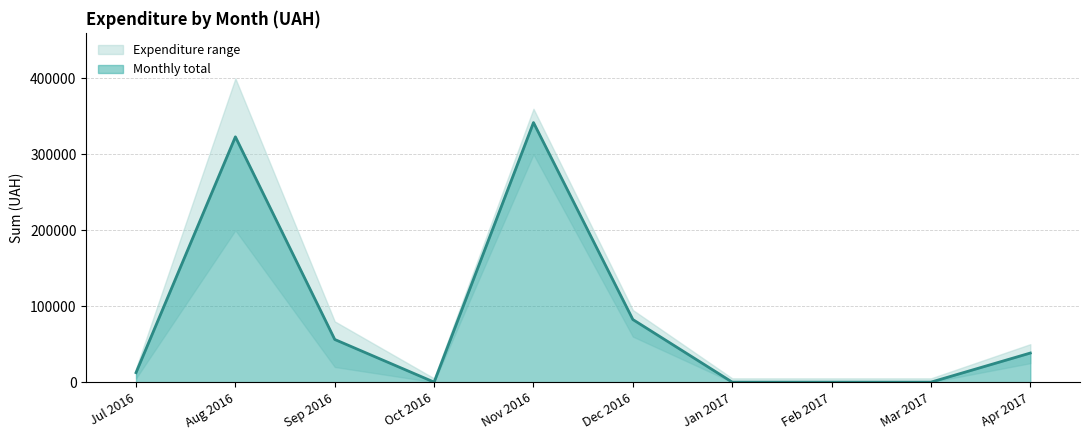

What is the minimum value shown in the chart?

31.6